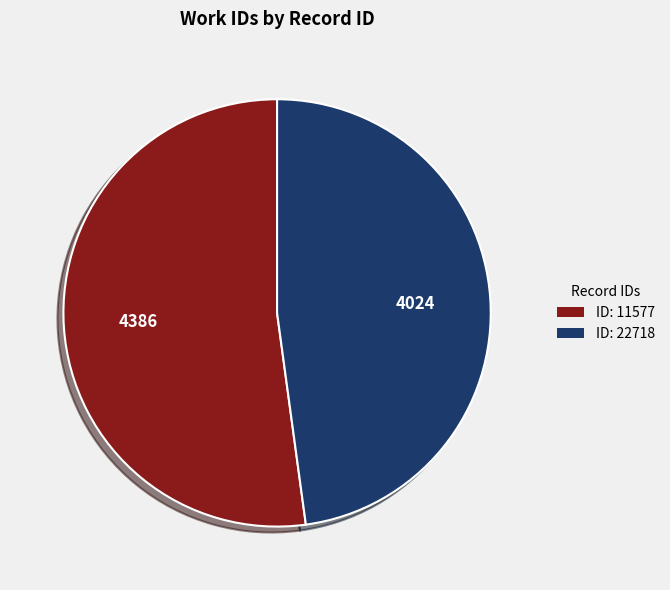

Is there any slice that represents more than half of the pie?

Yes